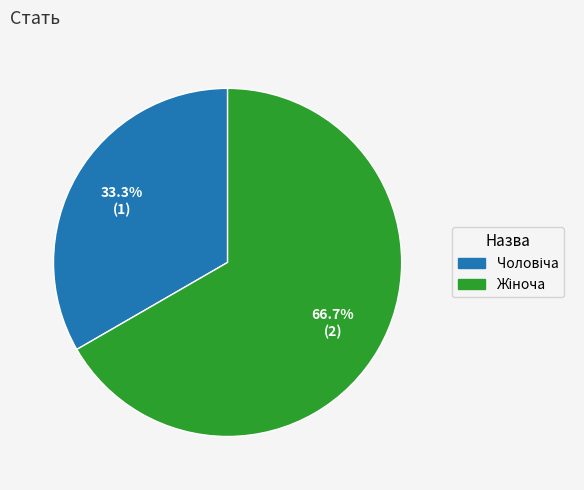

Is there a majority slice in this chart?

Yes